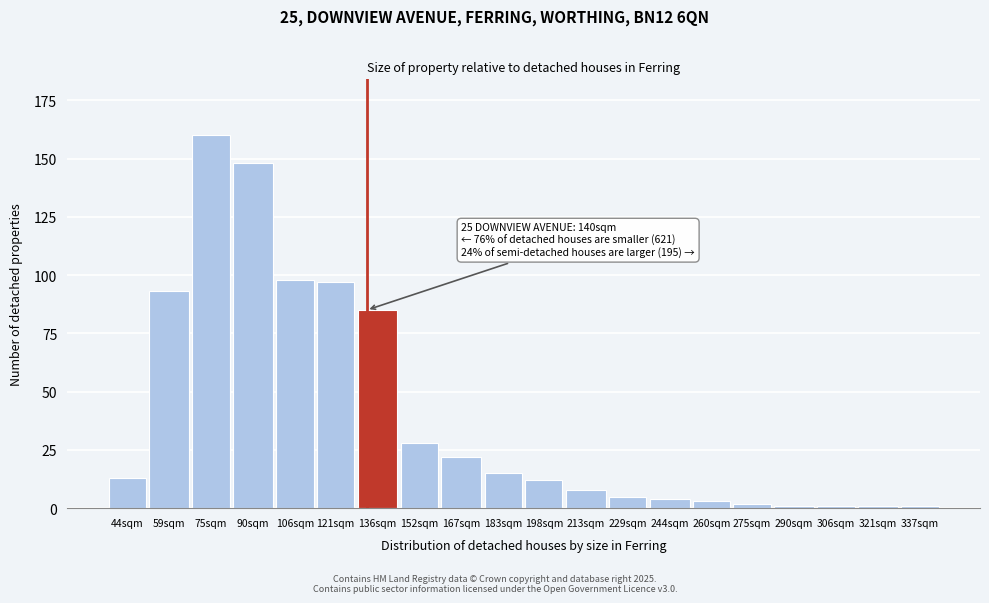

Reading left to right, list all the values displayed in this chart.

13	93	160	148	98	97	85	28	22	15	12	8	5	4	3	2	1	1	1	1